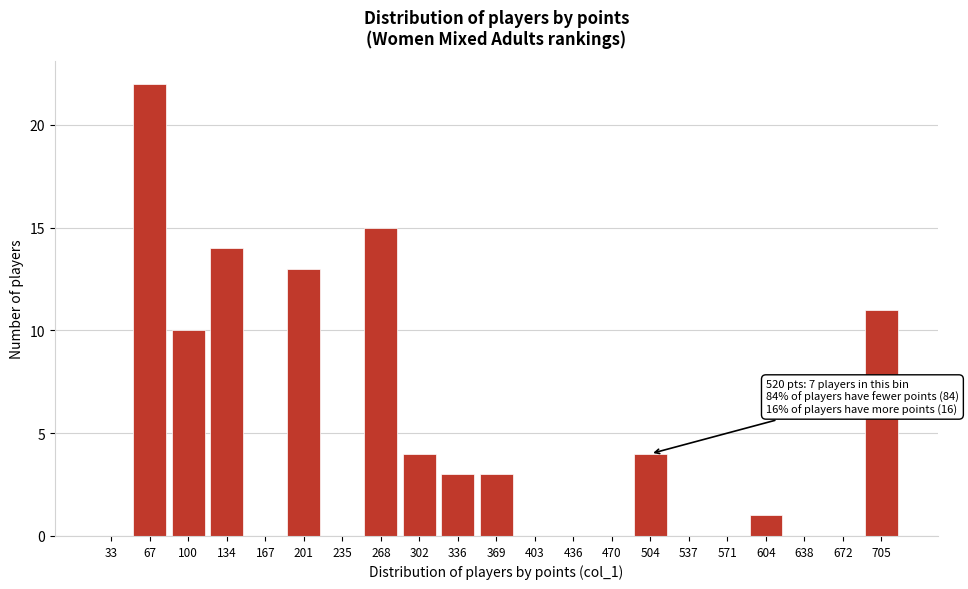

Reading left to right, transcribe all the data shown in this chart.

33=0	67=22	100=10	134=14	167=0	201=13	235=0	268=15	302=4	336=3	369=3	403=0	436=0	470=0	504=4	537=0	571=0	604=1	638=0	672=0	705=11